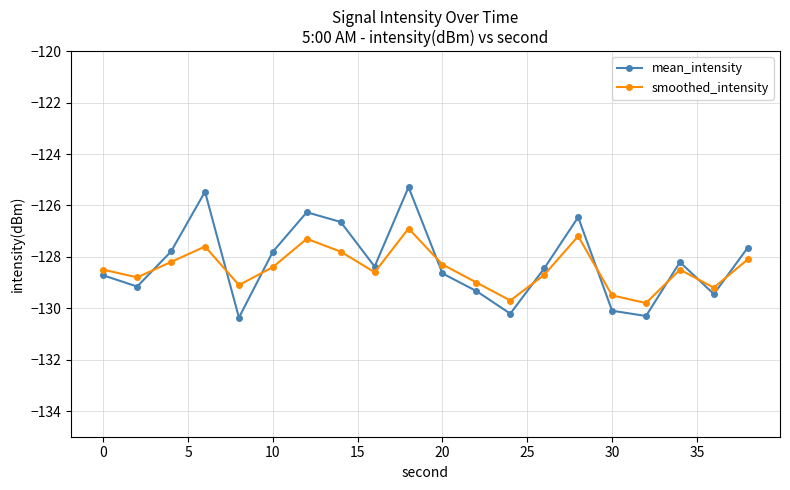

Which series has the widest spread of values?

mean_intensity